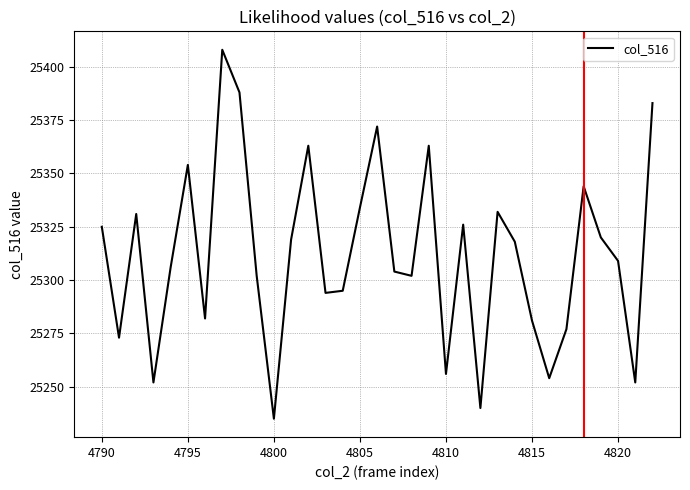

How many interior local peaks (higher than both neighbors) does the data have?

9